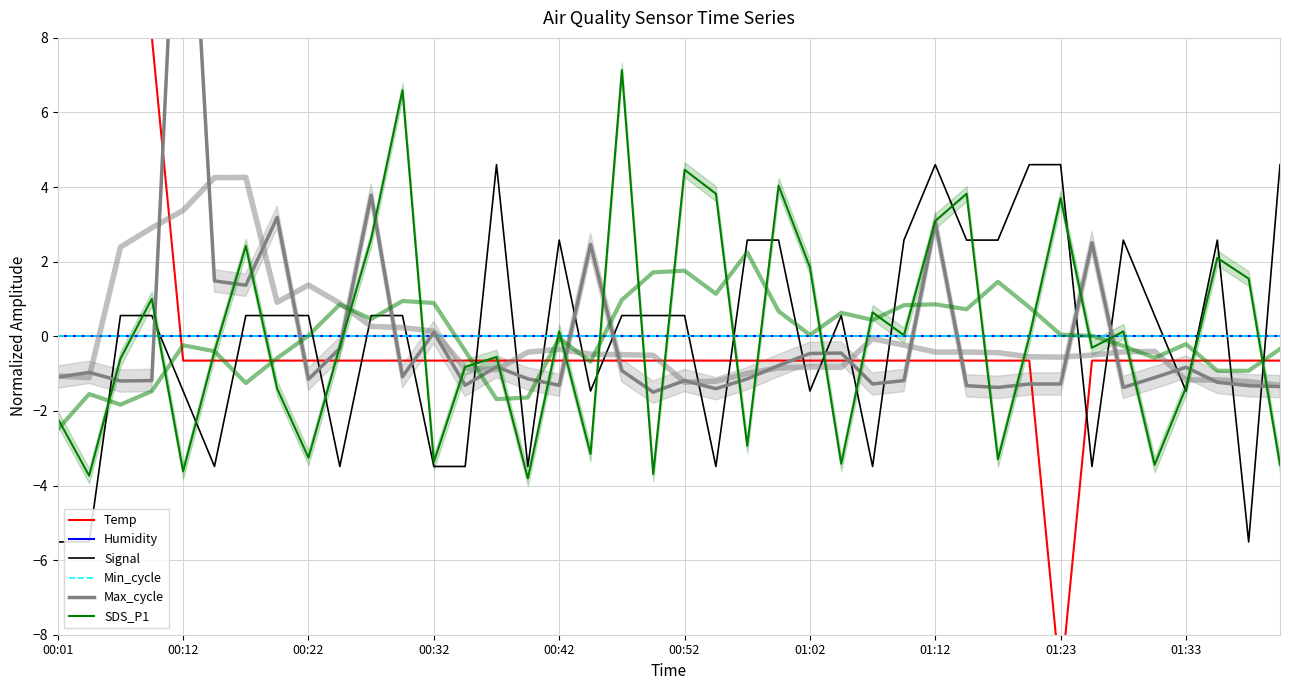

Which series ends up on top after the final intersection of SDS_P1 and Min_cycle?

Min_cycle